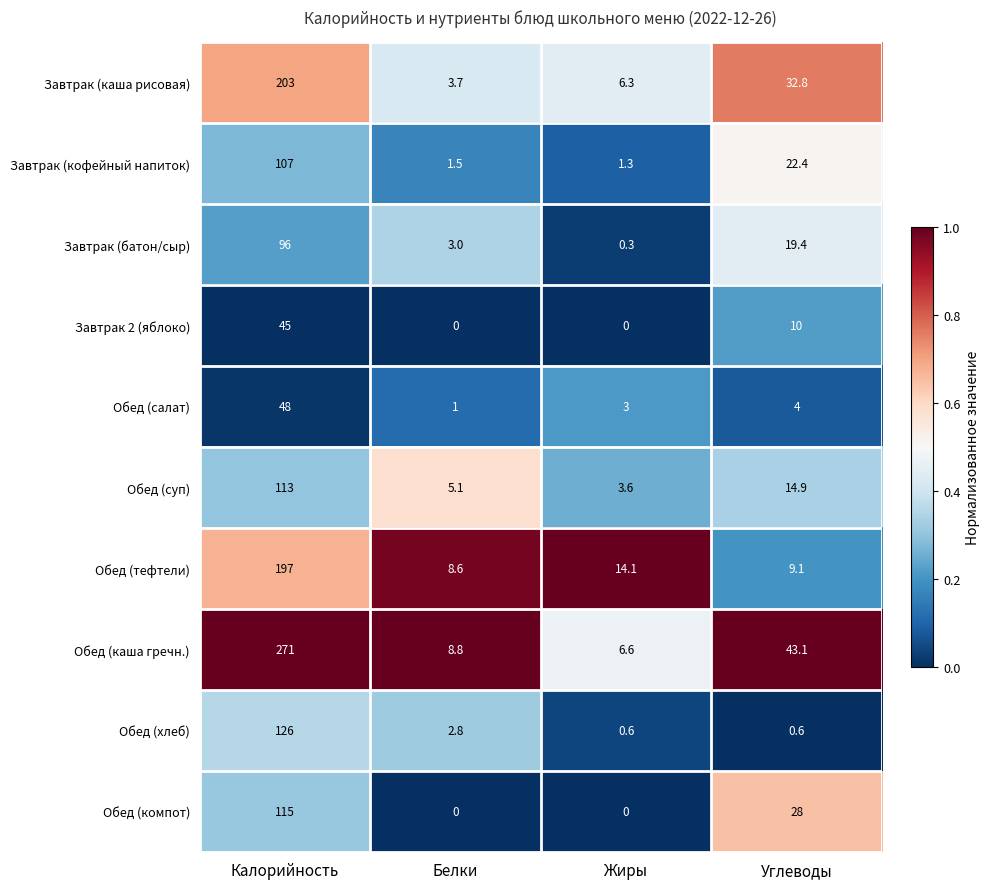

Which series has the largest total across all categories?

Обед (каша гречн.)